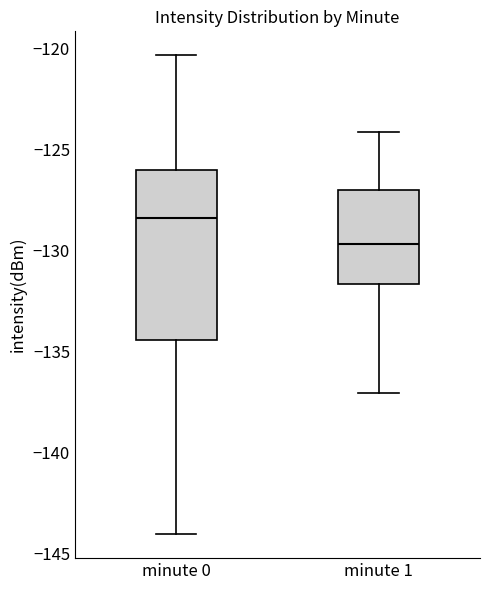

Where is the upper edge of the box for minute 0 on the y-axis? The values are not printed on the chart, so give them approximately, as read against the axis.

-126.0